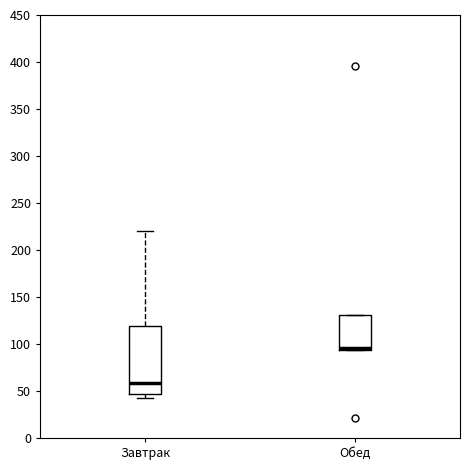

Reading left to right, transcribe this box plot: for each box, give where its median line is, the range the box spans, and where its two whiskers end, as read against the y-axis. The values are not printed on the chart, so give them approximately, as read against the axis.

Завтрак: median 60, box 45 to 120, whiskers 40 to 220
Обед: median 95 (just above the box's lower edge), box 95 to 130, whiskers 95 to 130